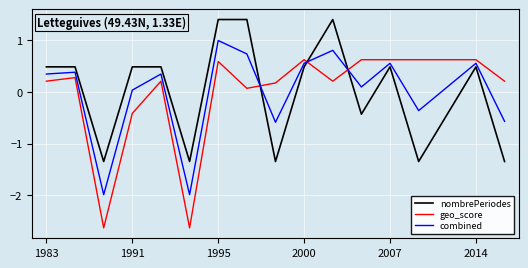

What is the maximum value shown in the chart?

1.4